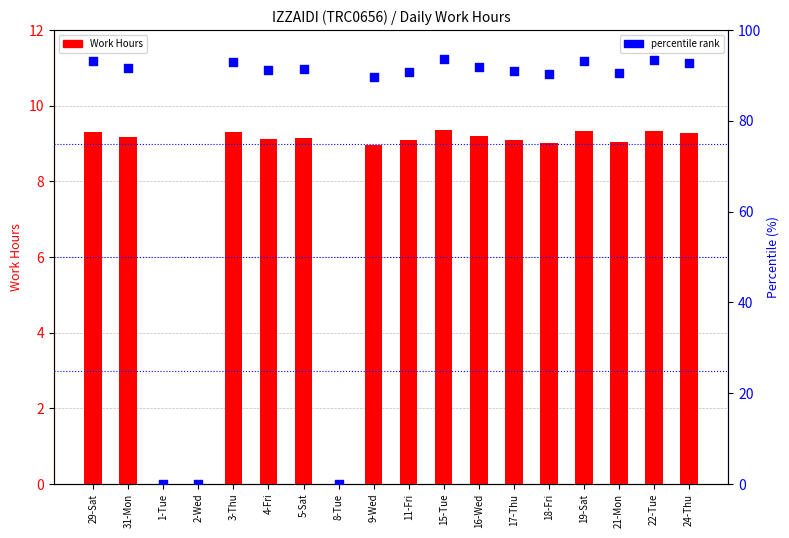

What are all the series names shown in the legend?

Work Hours, percentile rank